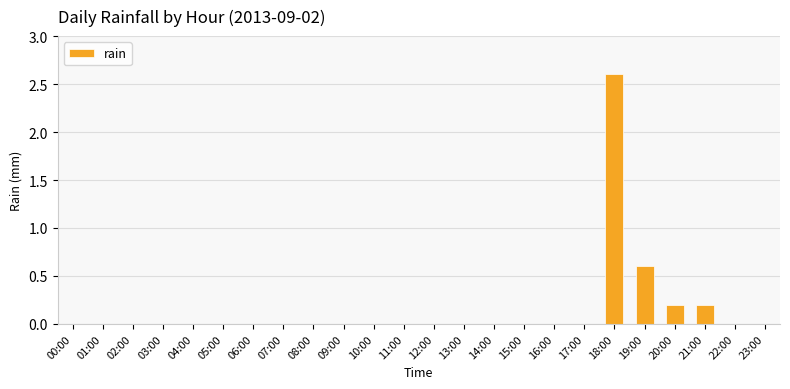

Reading left to right, extract all data points from this chart.

0.0	0.0	0.0	0.0	0.0	0.0	0.0	0.0	0.0	0.0	0.0	0.0	0.0	0.0	0.0	0.0	0.0	0.0	2.6	0.6	0.2	0.2	0.0	0.0